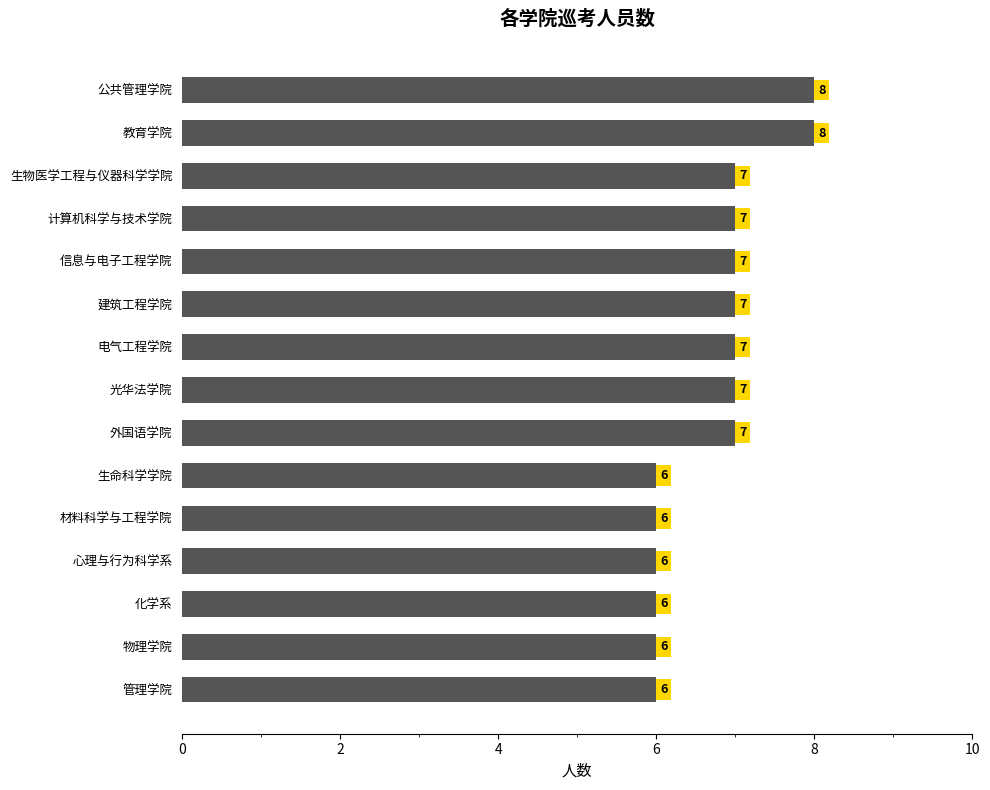

How many bars are there in total?

15